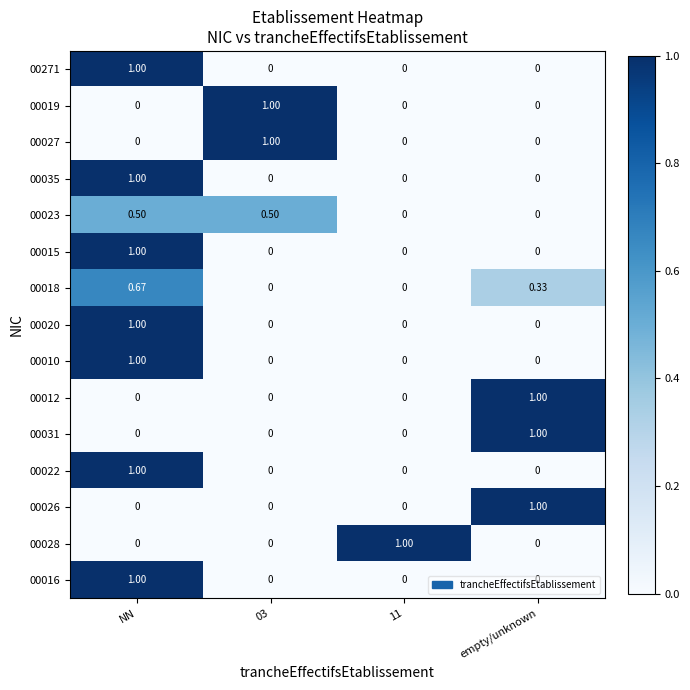

Is the value of 00026 at 11 greater than the value of 00016 at NN?

No